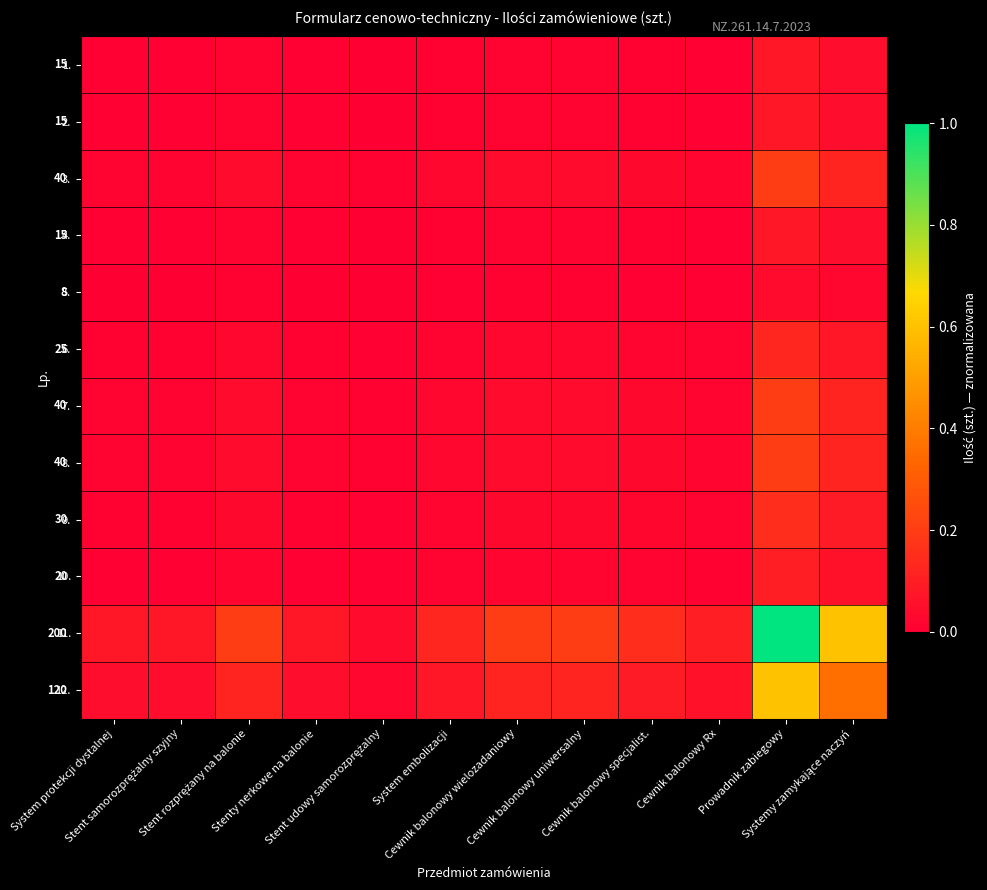

Which has a higher value, Stenty nerkowe na balonie or System embolizacji?

System embolizacji